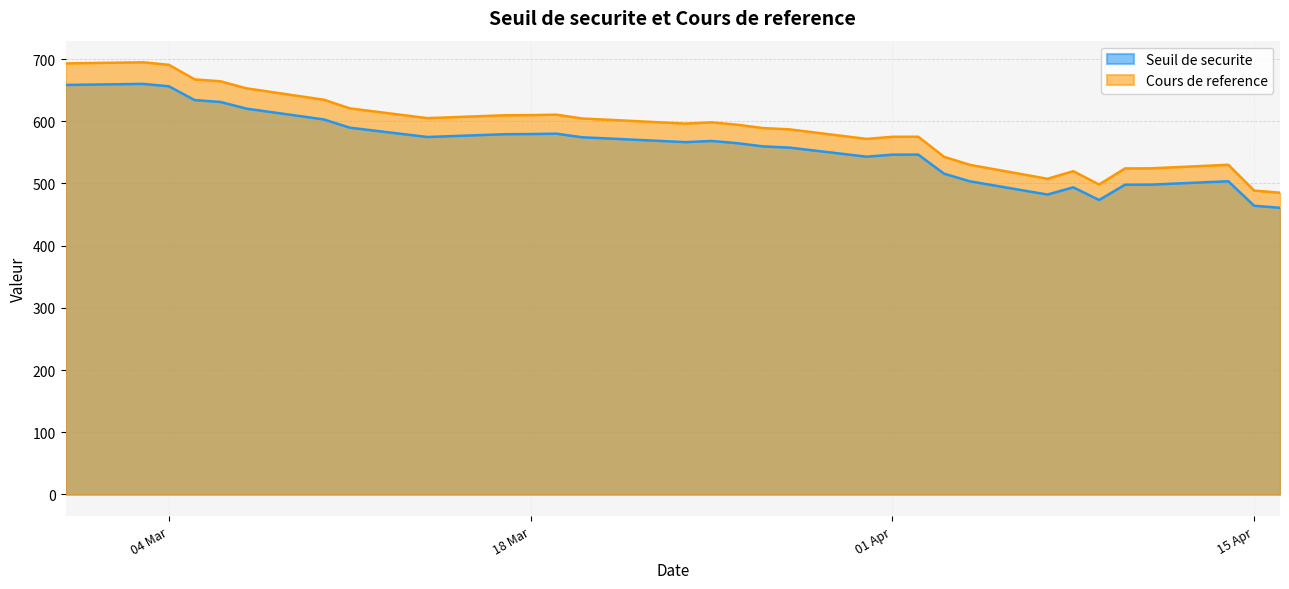

What is the maximum value for Cours de reference?

694.9